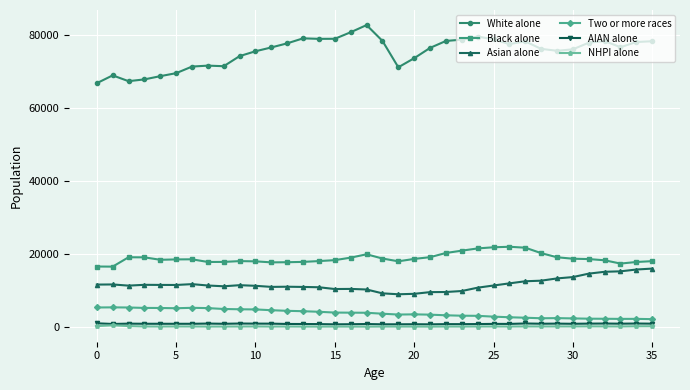

True or false: Asian alone and NHPI alone intersect in this chart.

False